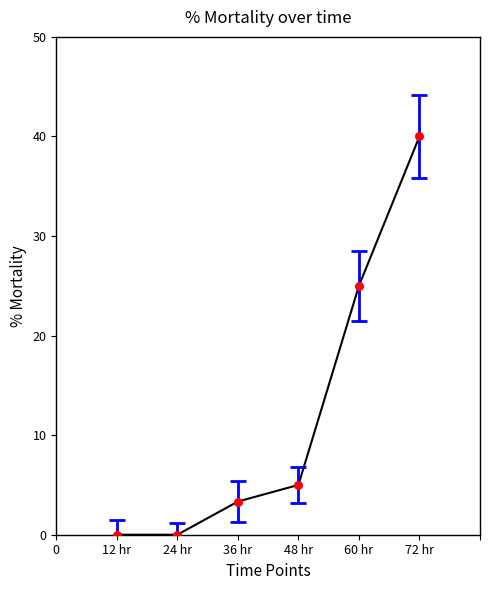

Between 24 hr and 48 hr, which is larger?

48 hr